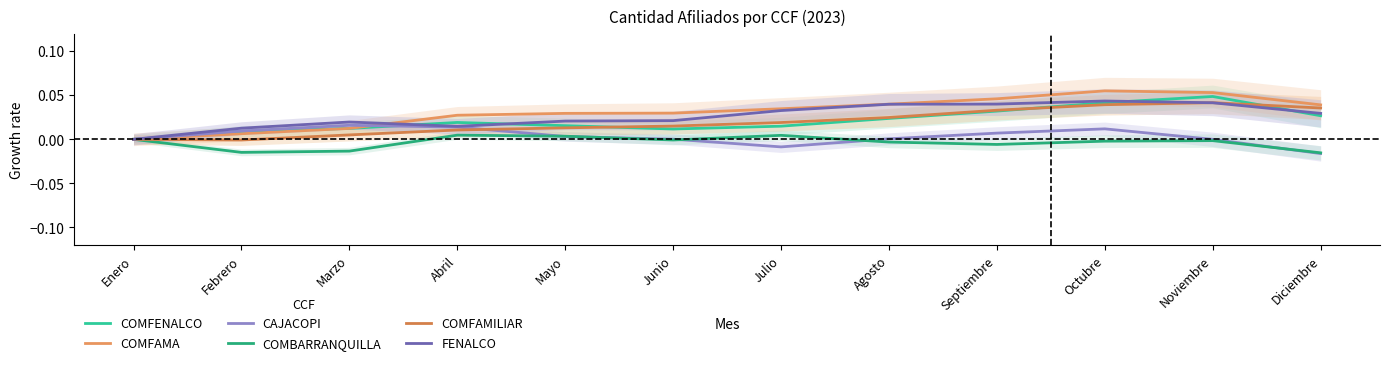

Reading left to right, extract all data points from this chart.

COMFENALCO: 0.0	0.0	0.0	0.0	0.0	0.0	0.0	0.0	0.0	0.0	0.0	0.0
COMFAMA: 0.0	0.0	0.0	0.0	0.0	0.0	0.0	0.0	0.0	0.1	0.1	0.0
CAJACOPI: 0.0	0.0	0.0	0.0	0.0	0.0	-0.0	0.0	0.0	0.0	0.0	-0.0
COMBARRANQUILLA: 0.0	-0.0	-0.0	0.0	0.0	-0.0	0.0	-0.0	-0.0	-0.0	-0.0	-0.0
COMFAMILIAR: 0.0	-0.0	0.0	0.0	0.0	0.0	0.0	0.0	0.0	0.0	0.0	0.0
FENALCO: 0.0	0.0	0.0	0.0	0.0	0.0	0.0	0.0	0.0	0.0	0.0	0.0